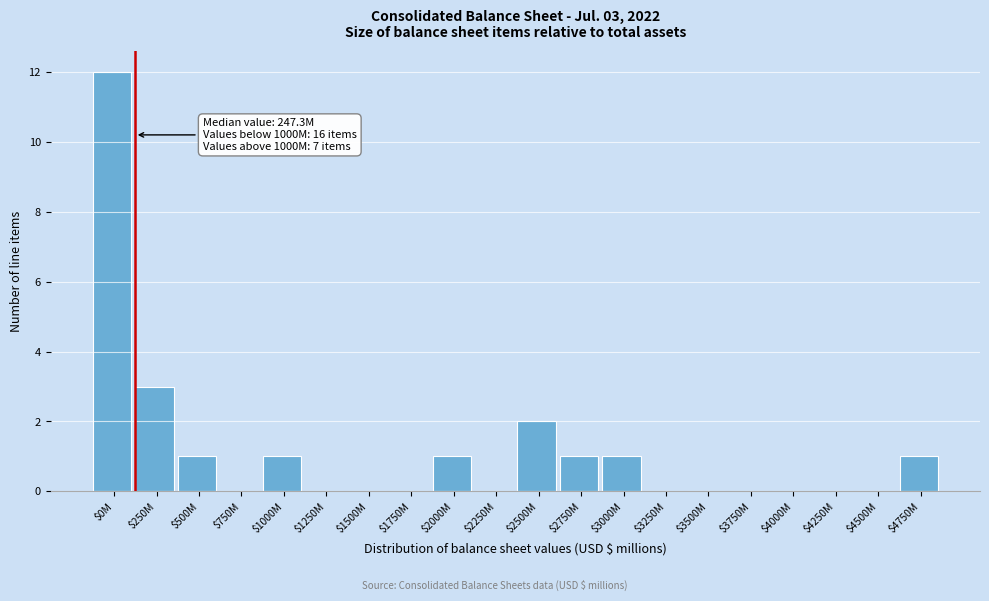

What is the maximum value shown in the chart?

12